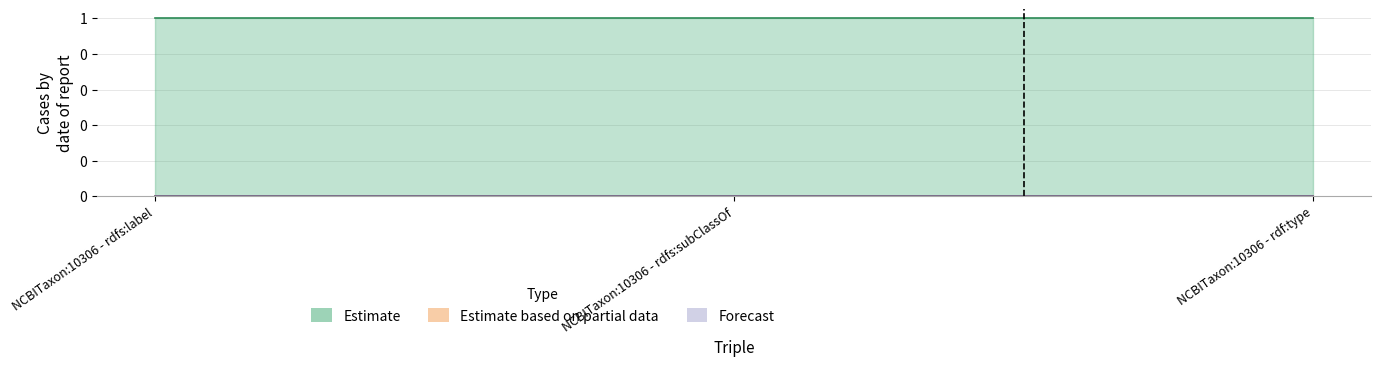

At how many categories does at least one series exceed 0?

3